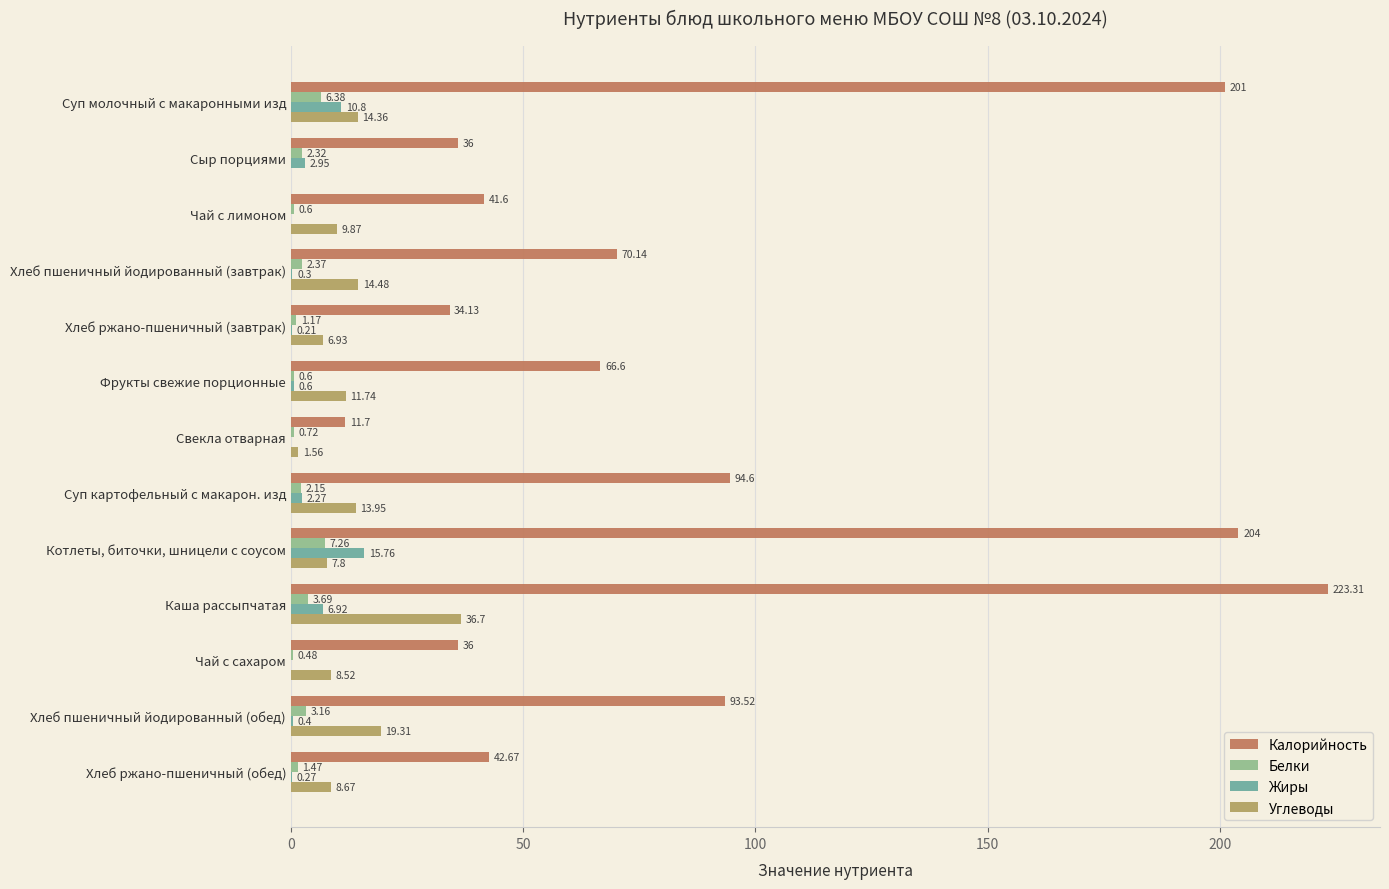

Which category has the highest value across all series?

Каша рассыпчатая